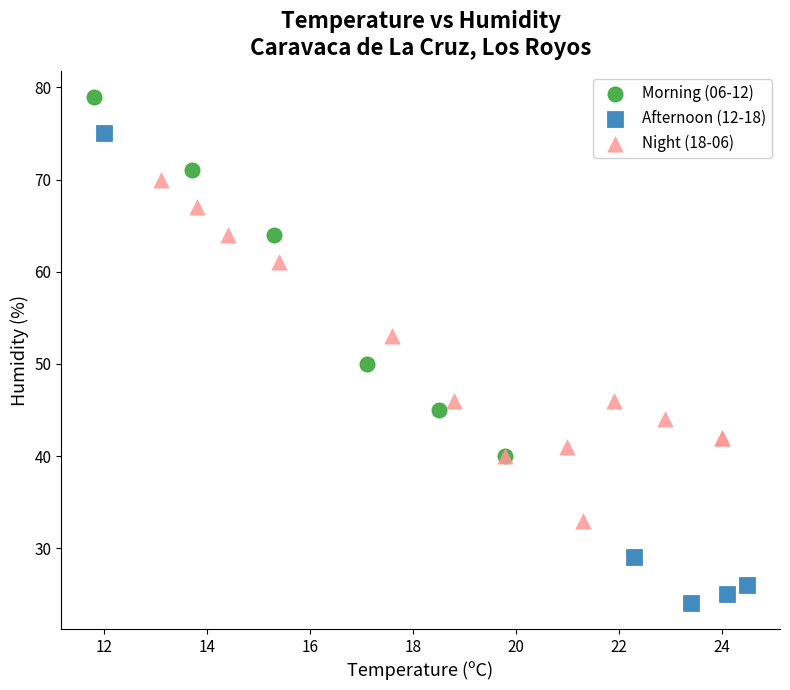

Which series reaches the minimum Y coordinate?

Afternoon (12-18)